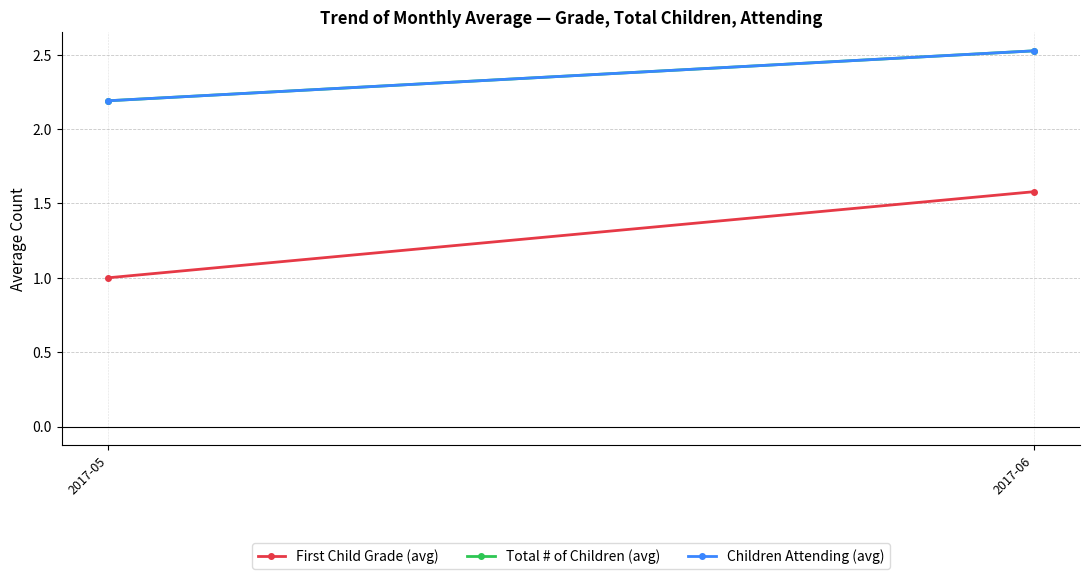

Which category has the lowest value in the Children Attending (avg) series?

2017-05